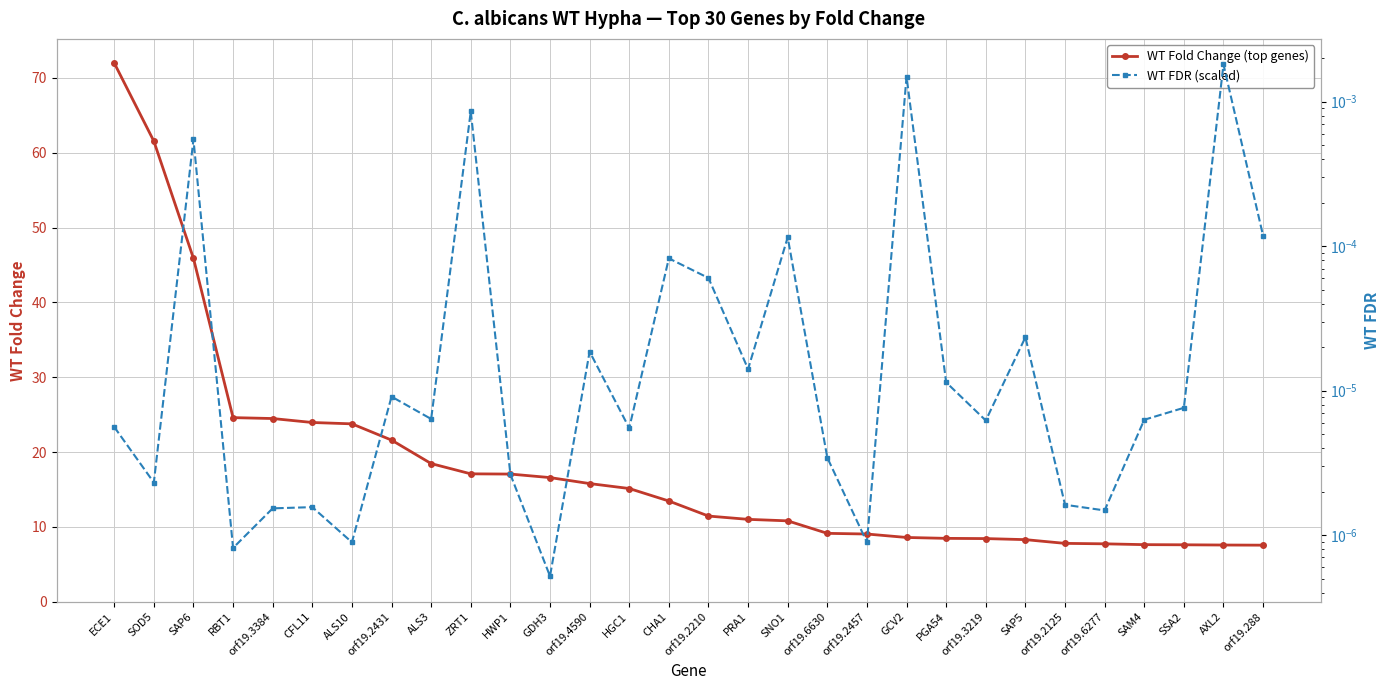

Which category has the highest value in the WT FDR (scaled) series?

AXL2